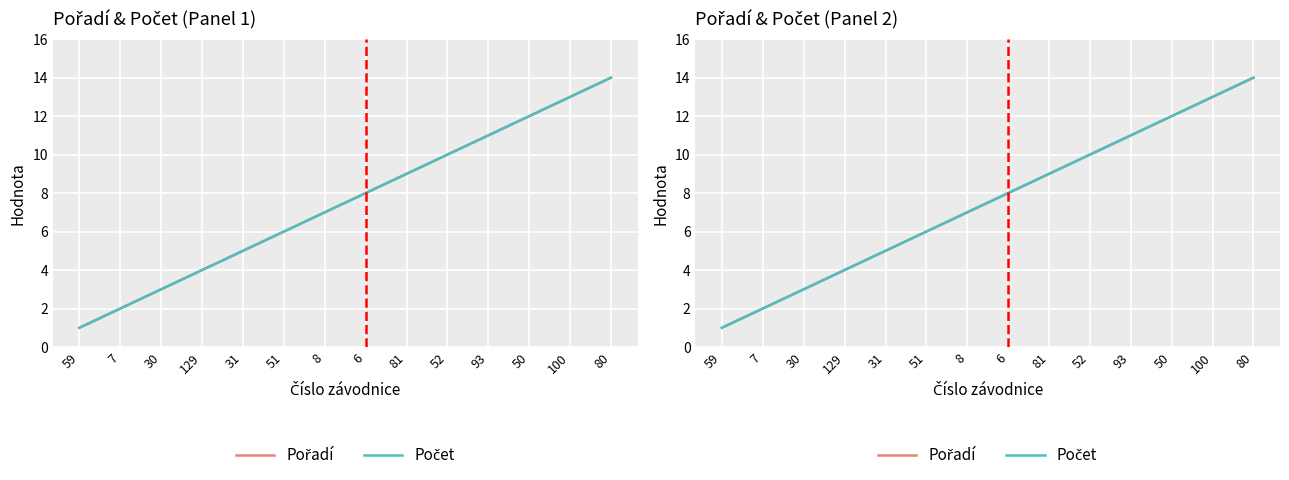

Between 8 and 50, which is larger?

50